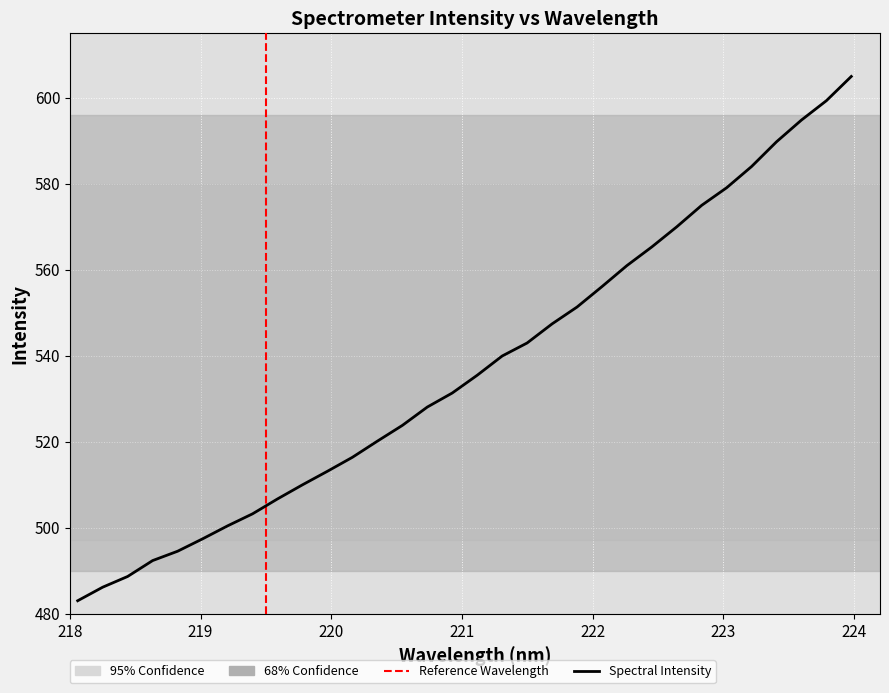

What is the maximum value shown in the chart?

604.9